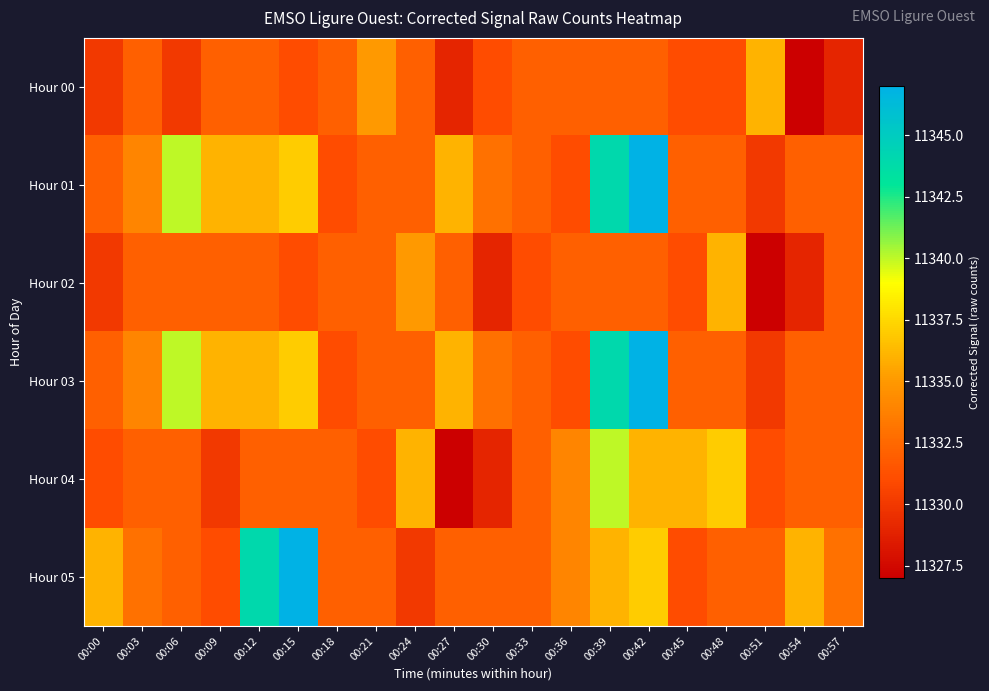

What is the minimum value shown in the chart?

11327